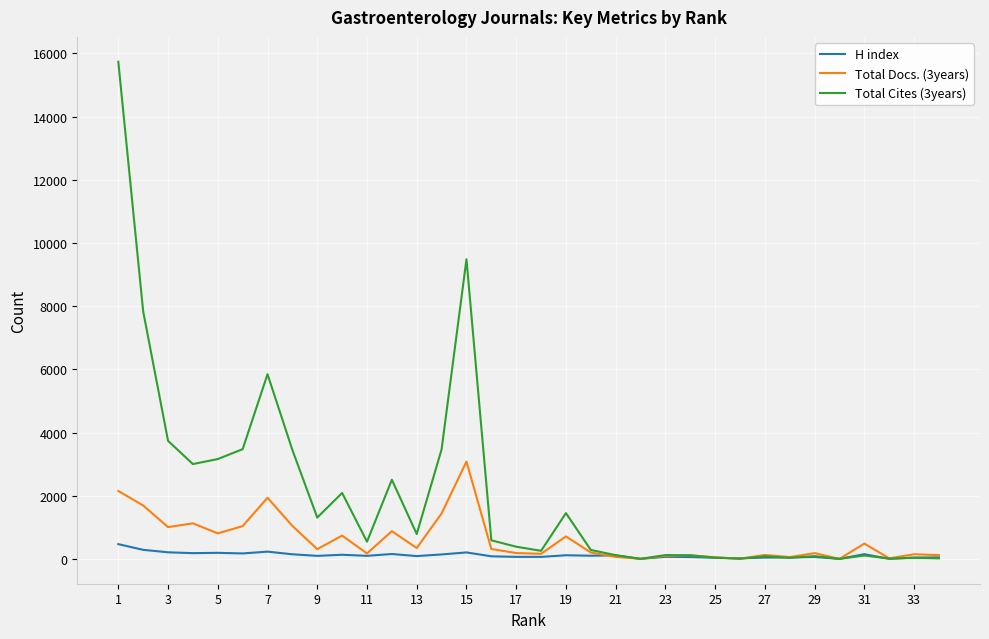

Which series has the largest range (max minus min)?

Total Cites (3years)